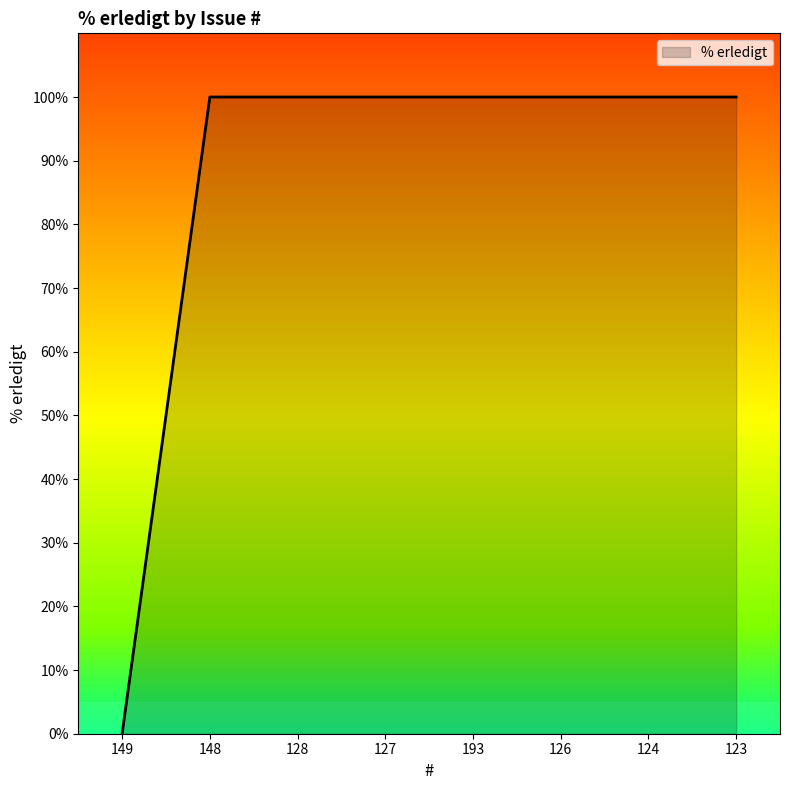

True or false: the data shows 42 at 149.

False